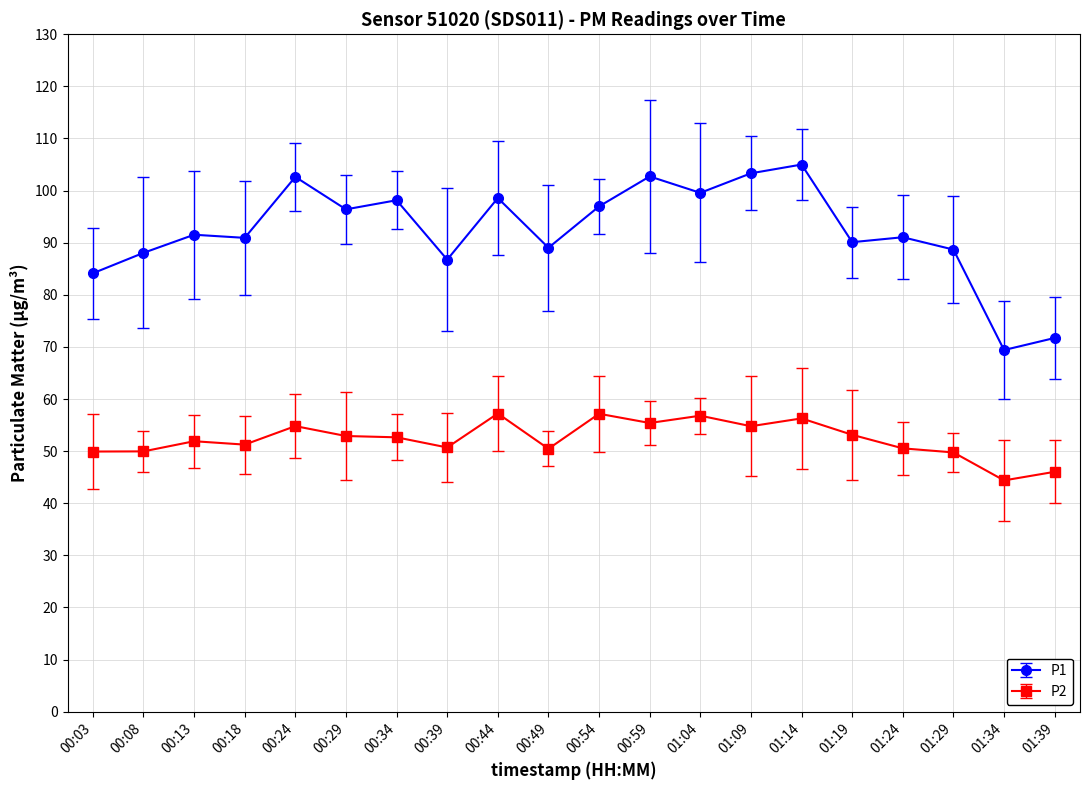

What is the sum of all P2 values?

1046.0